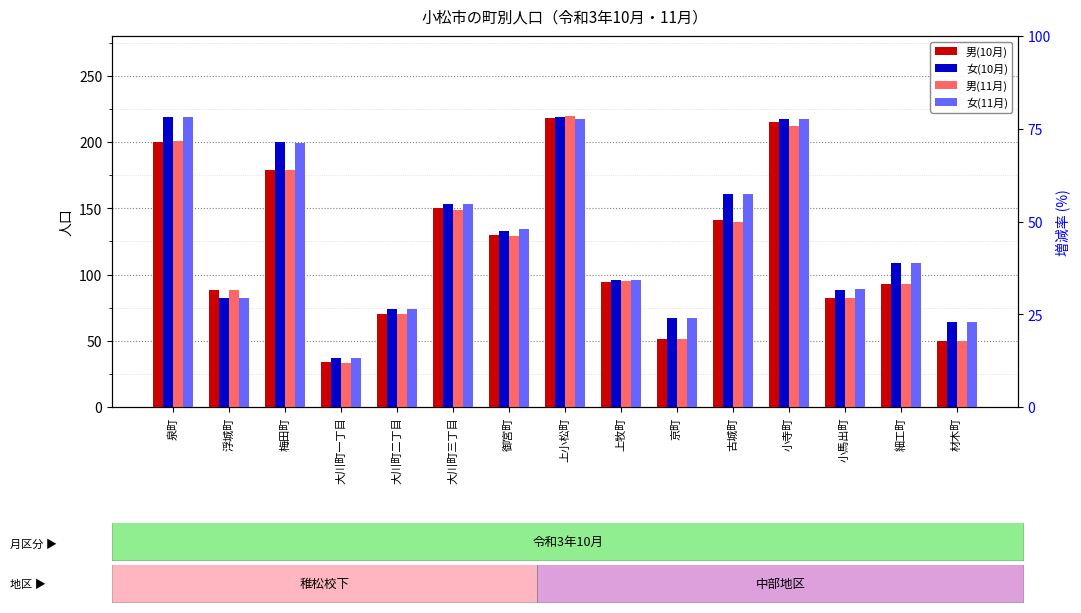

What is the average value of the 男(11月) series?

119